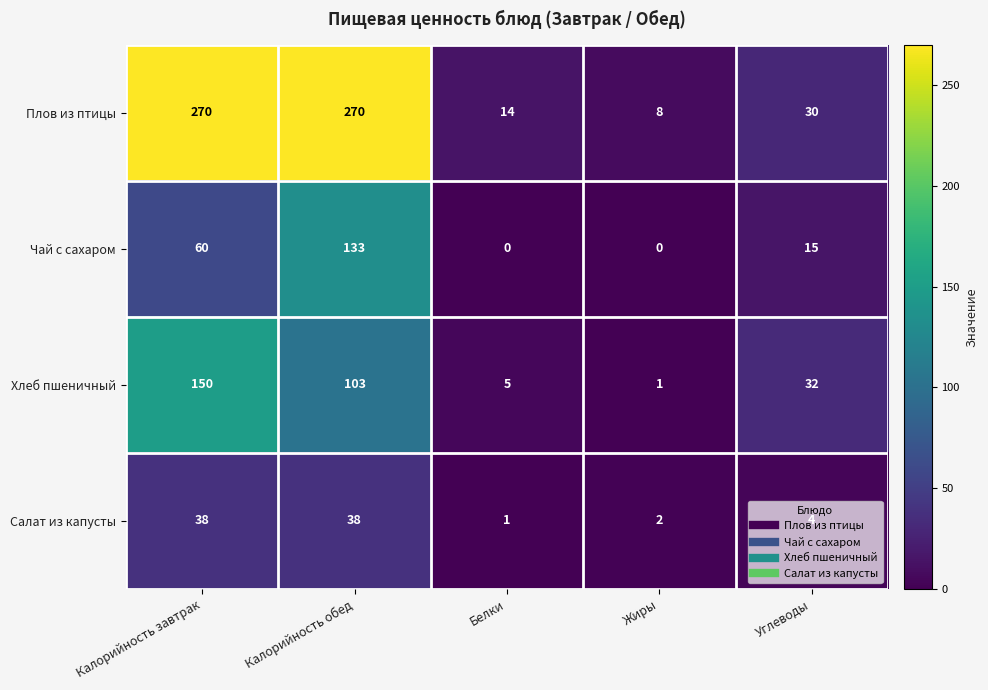

Which series has the widest spread of values?

Плов из птицы